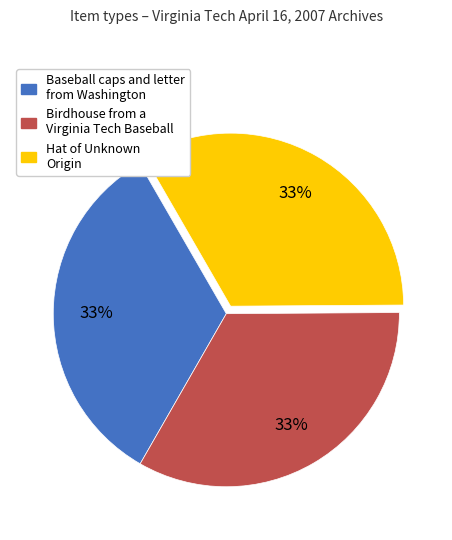

What percentage is the Birdhouse from a Virginia Tech Baseball slice, to the nearest percent?

33%